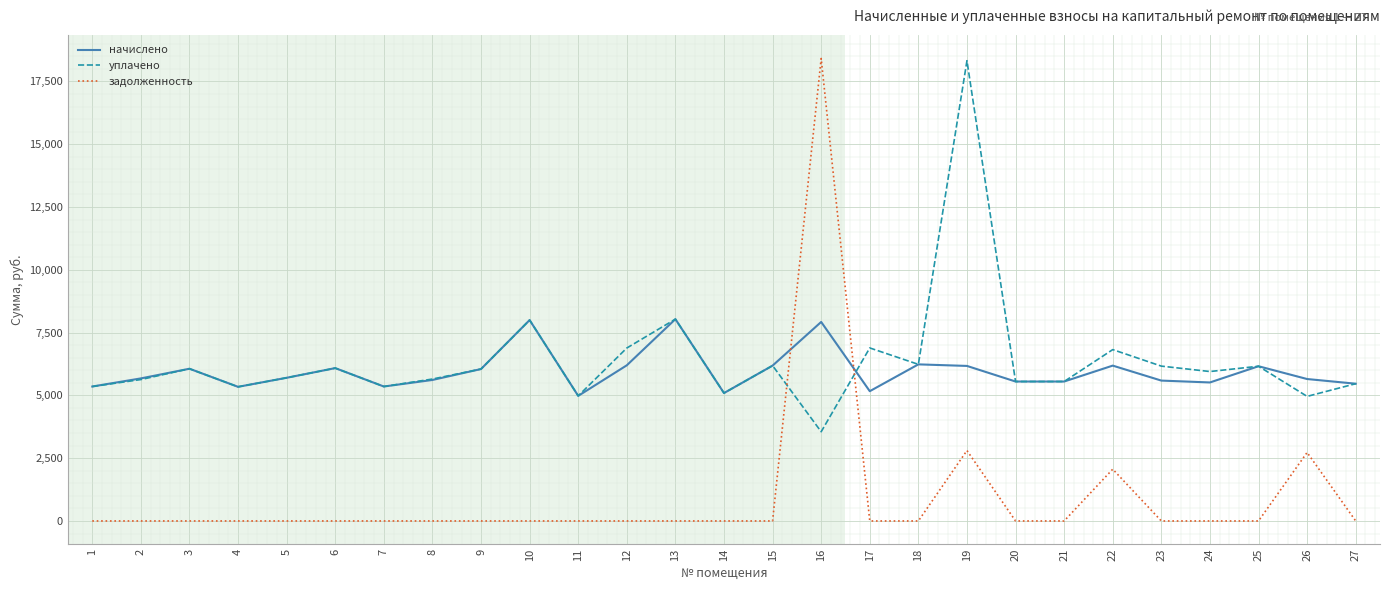

What is the sum of the задолженность values at 13 and 22?

2061.7